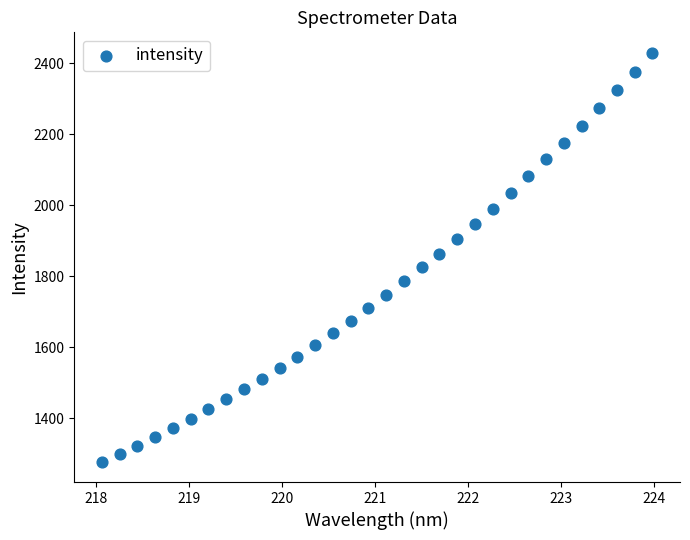

What is the range of X values (max minus min)?

5.9